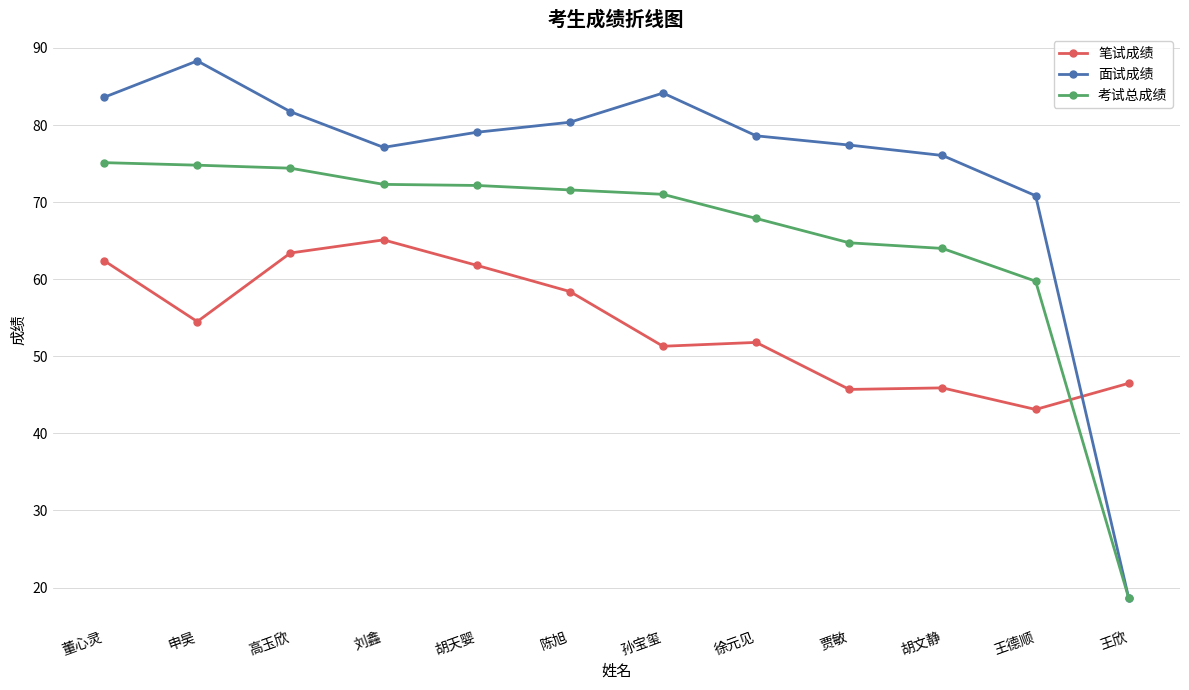

At how many categories does at least one series exceed 54?

11